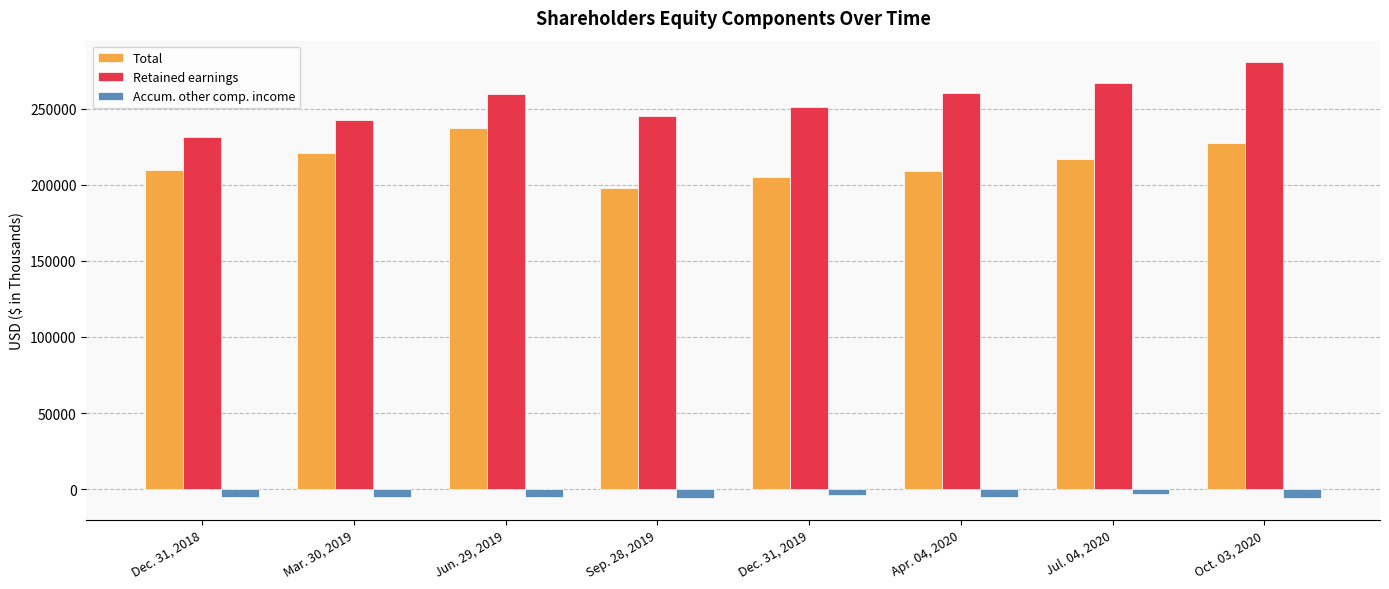

What is the approximate value of Total at Dec. 31, 2018?

209299